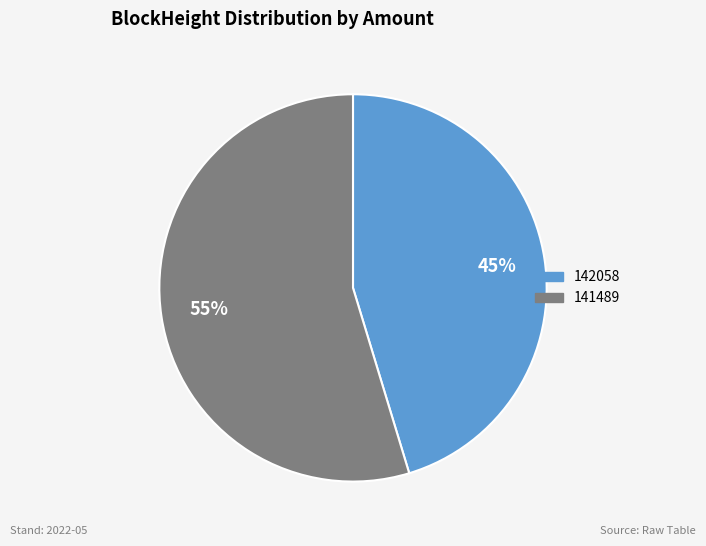

Rank the categories by value from highest to lowest.

141489, 142058